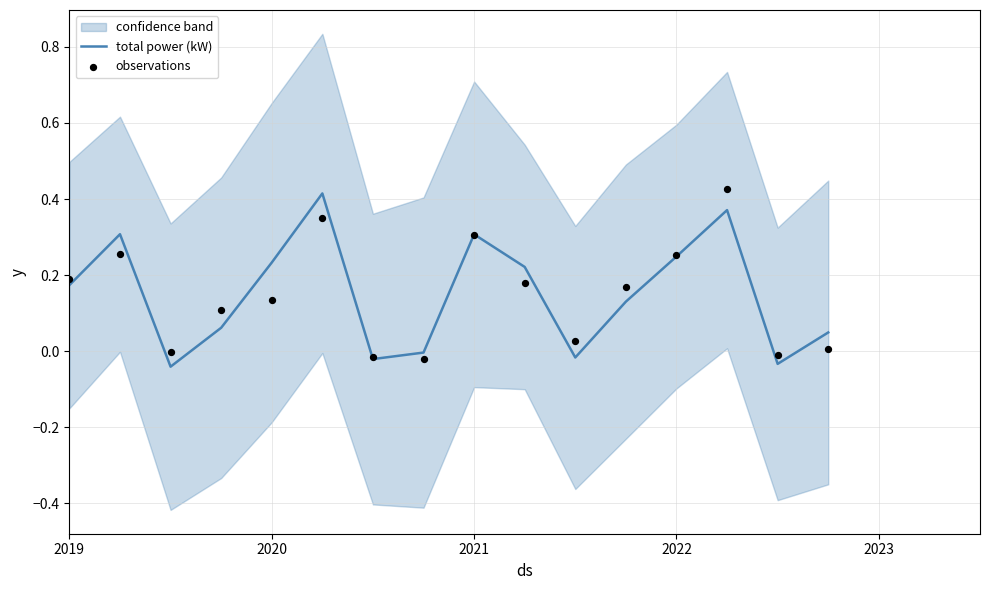

Is the value of total power (kW) at 15 greater than the value of observations at 9?

No